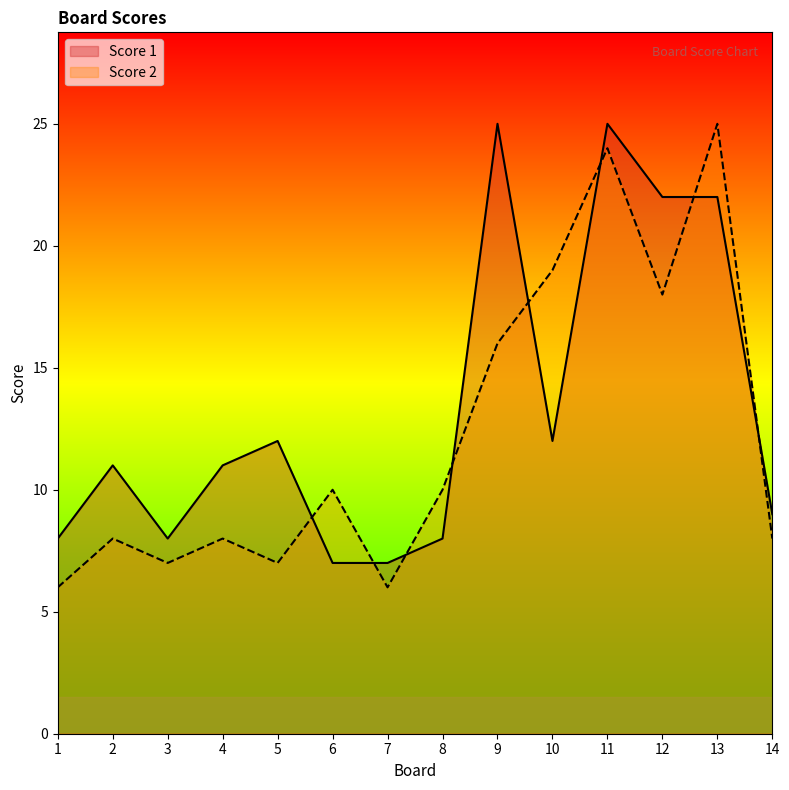

Where is the first local minimum for Score 1?

3